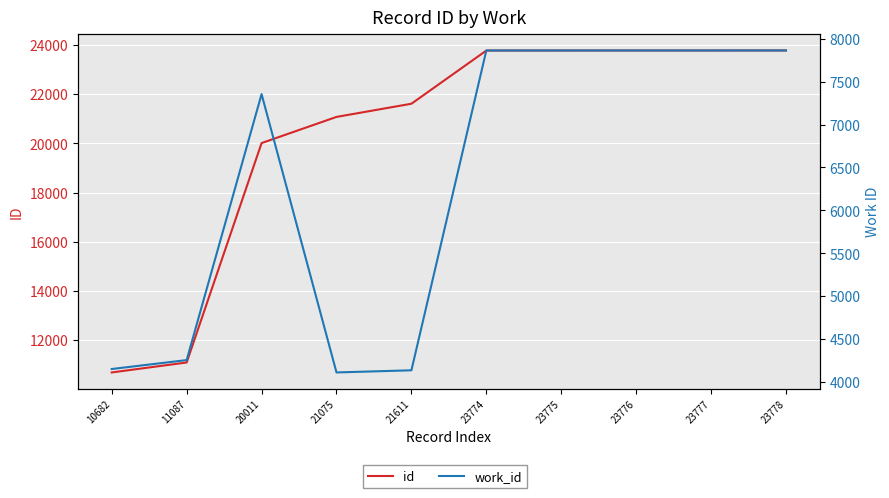

Reading left to right, what are all the values shown in this chart?

id: 10682=10682	11087=11087	20011=20011	21075=21075	21611=21611	23774=23774	23775=23775	23776=23776	23777=23777	23778=23778
work_id: 10682=4151	11087=4255	20011=7355	21075=4111	21611=4136	23774=7864	23775=7864	23776=7864	23777=7864	23778=7864